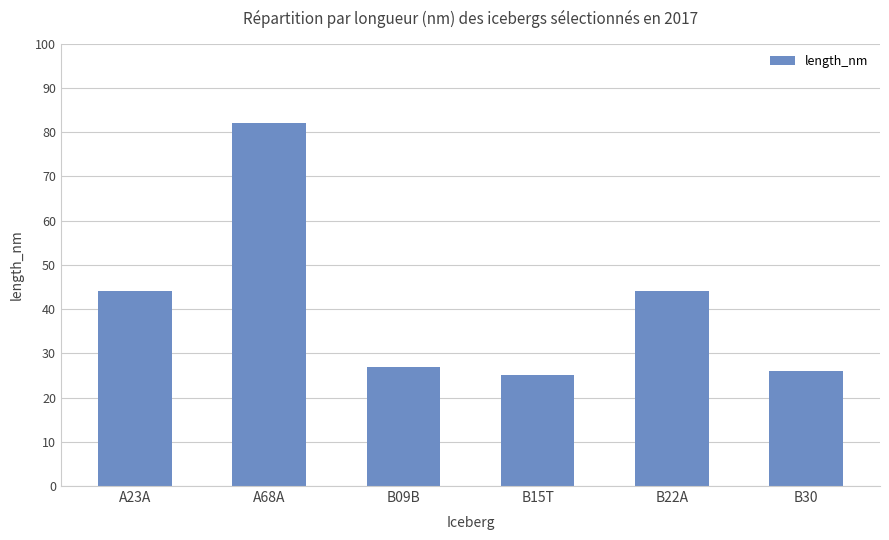

Reading left to right, list all the values displayed in this chart.

44	82	27	25	44	26